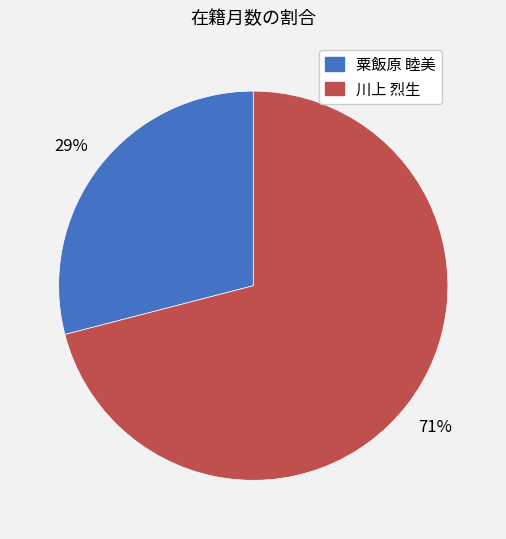

To the nearest percent, what is the average slice percentage?

50%